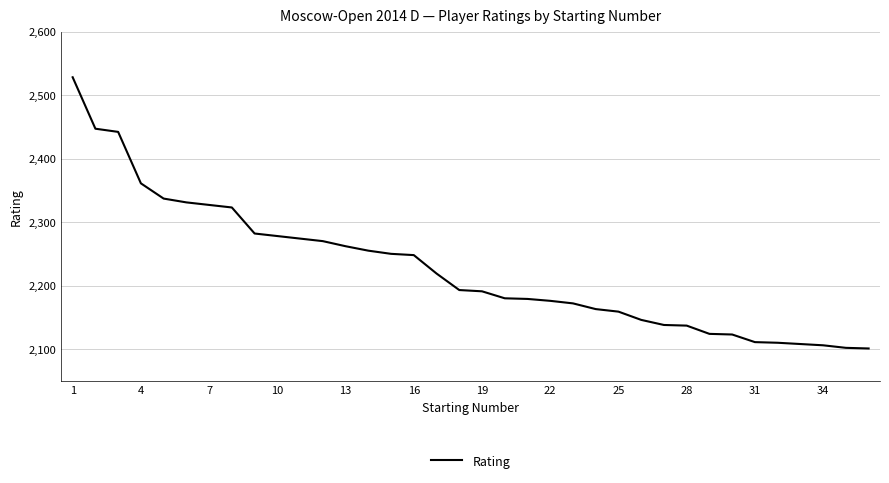

What is the maximum value shown in the chart?

2528